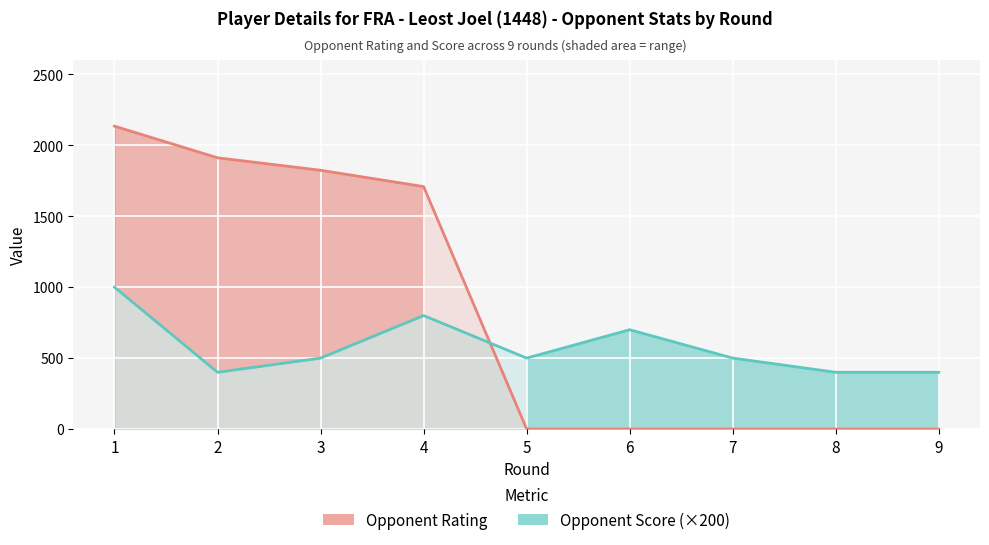

The value of Opponent Rating at 6 is 0. True or false?

True